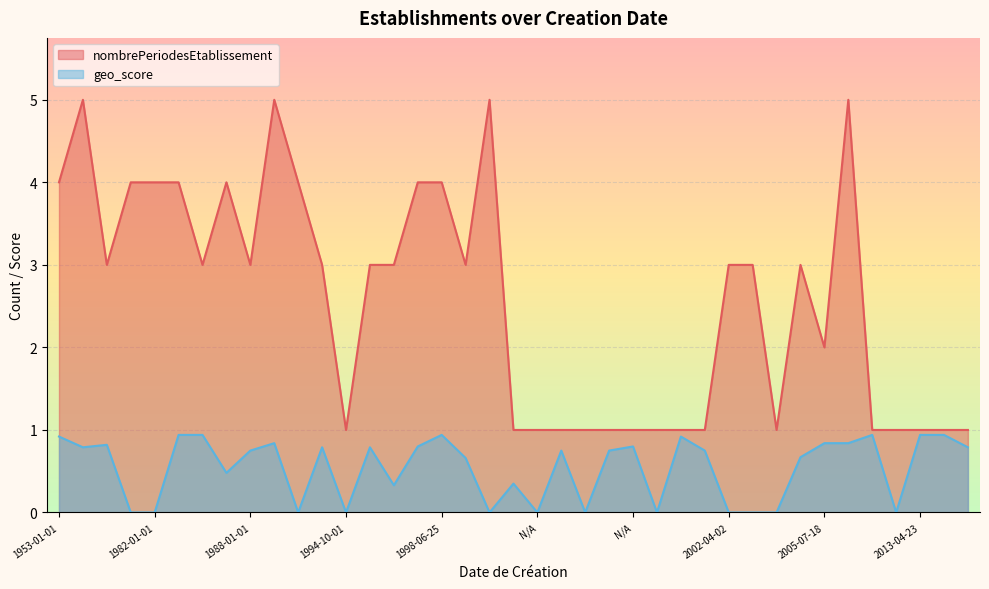

Is it true that geo_score equals 1.6 at 1983-03-01?

False